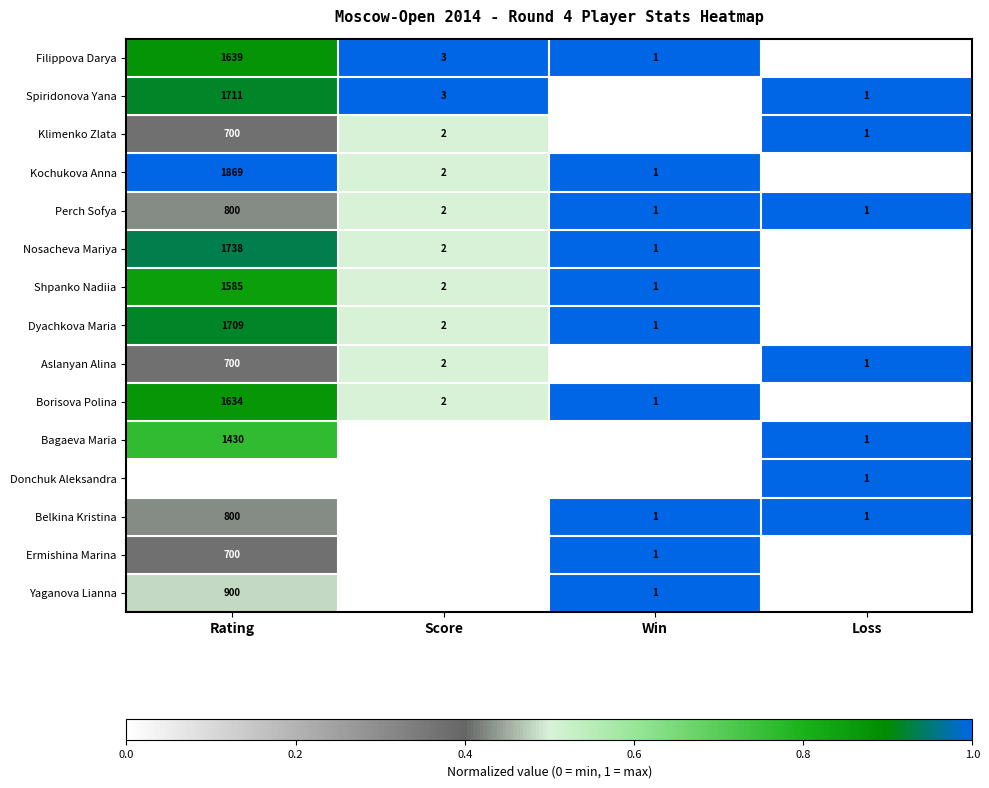

At how many categories does at least one series exceed 0?

4